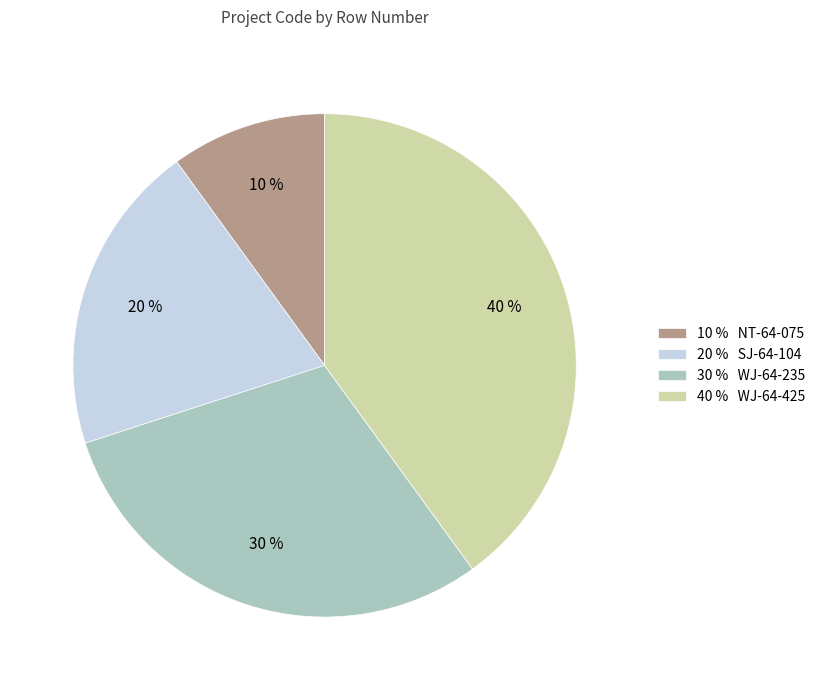

Which slice is the largest?

40 % WJ-64-425